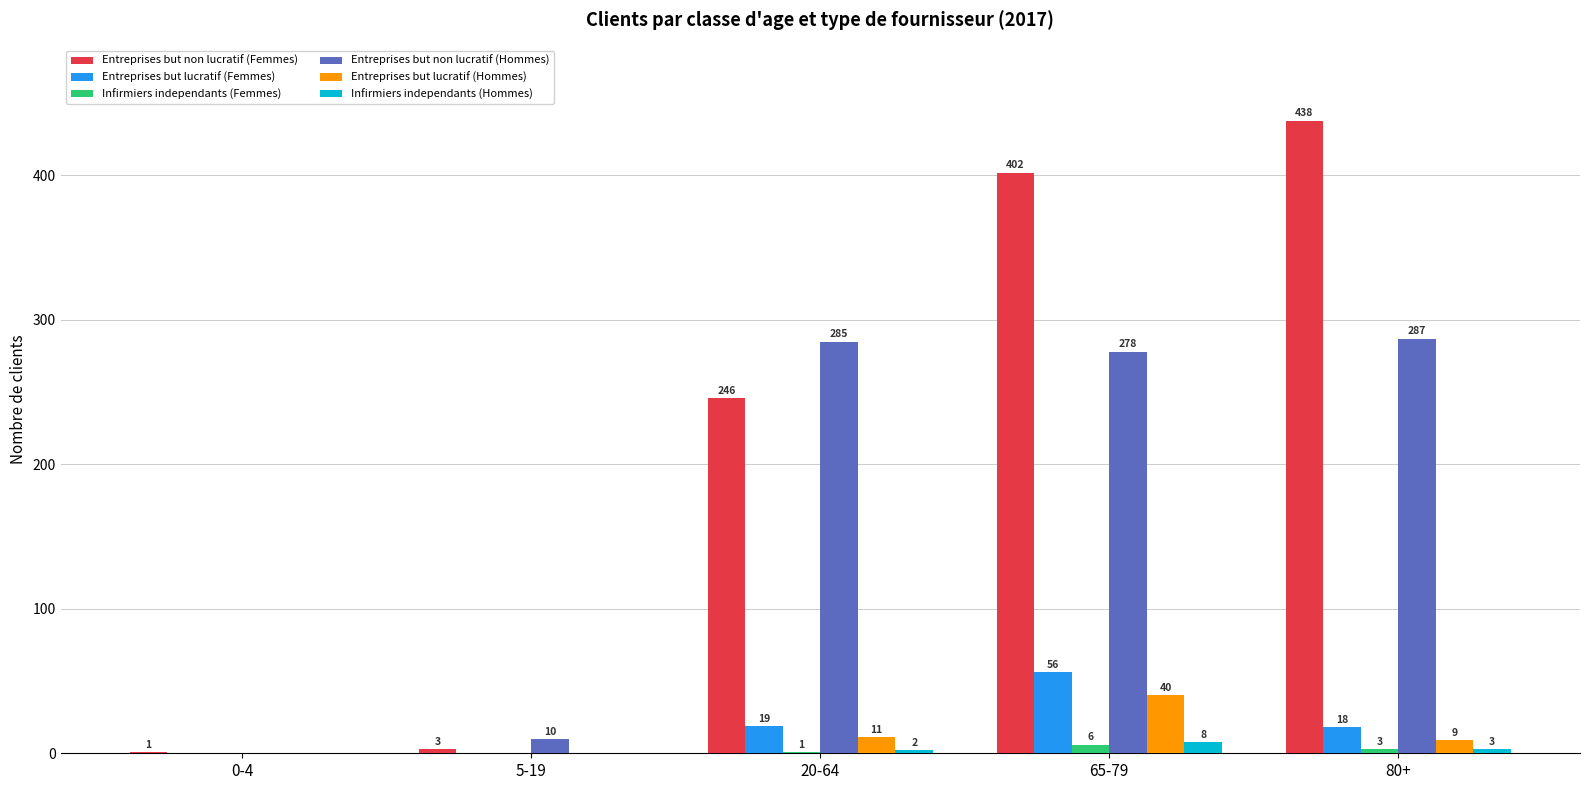

True or false: Infirmiers independants (Femmes) has a value of 0 at 5-19.

True